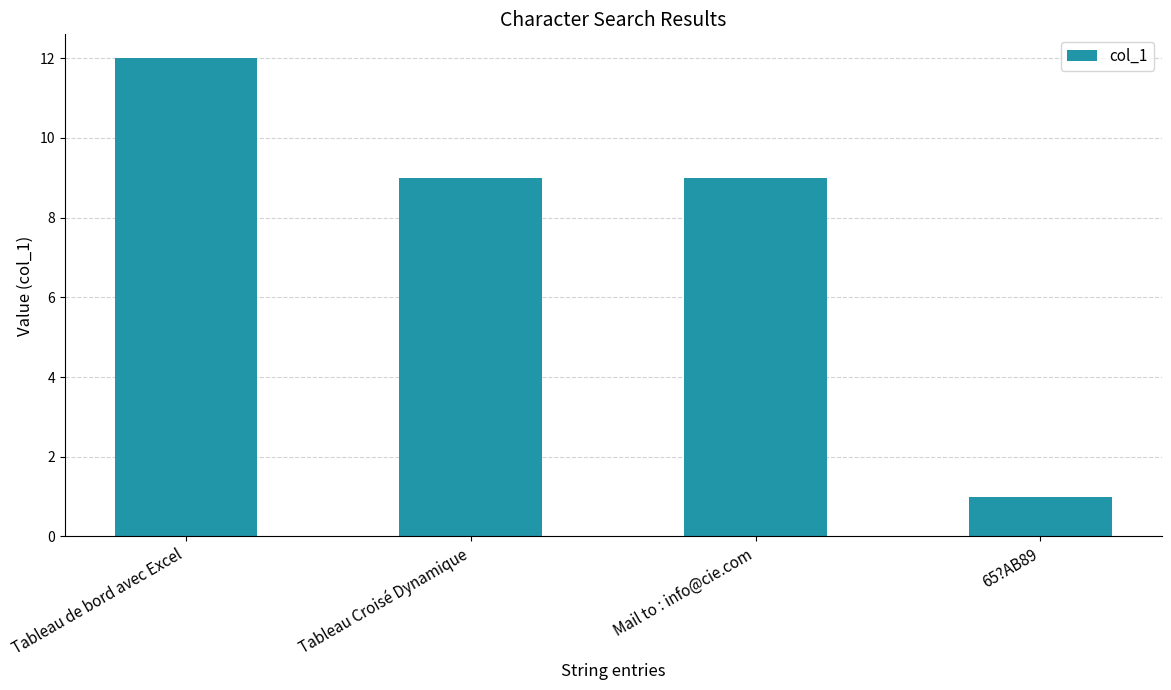

What is the greatest value displayed?

12